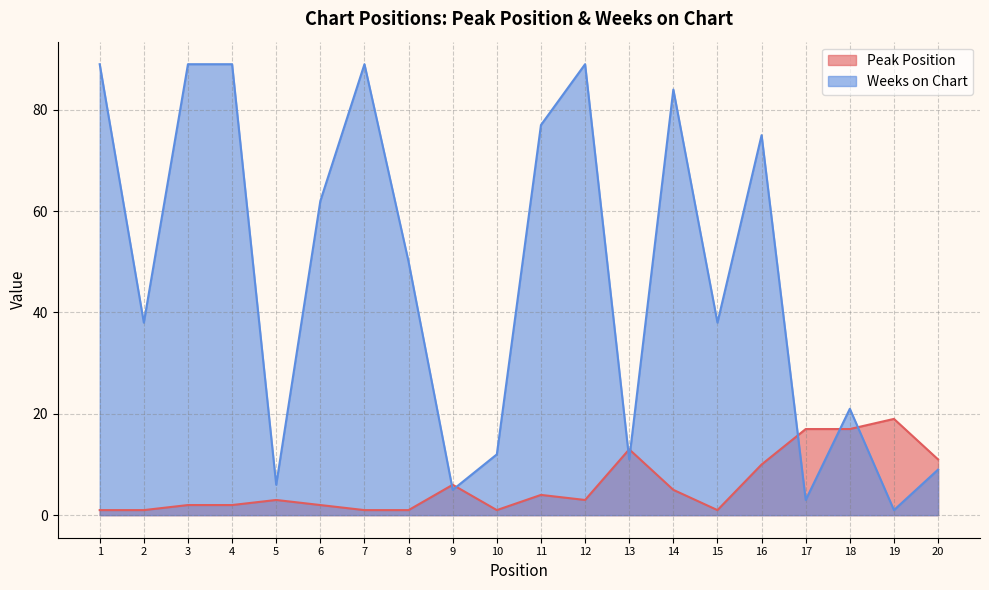

In Peak Position, how many points are higher than both neighbors (excluding endpoints)?

5